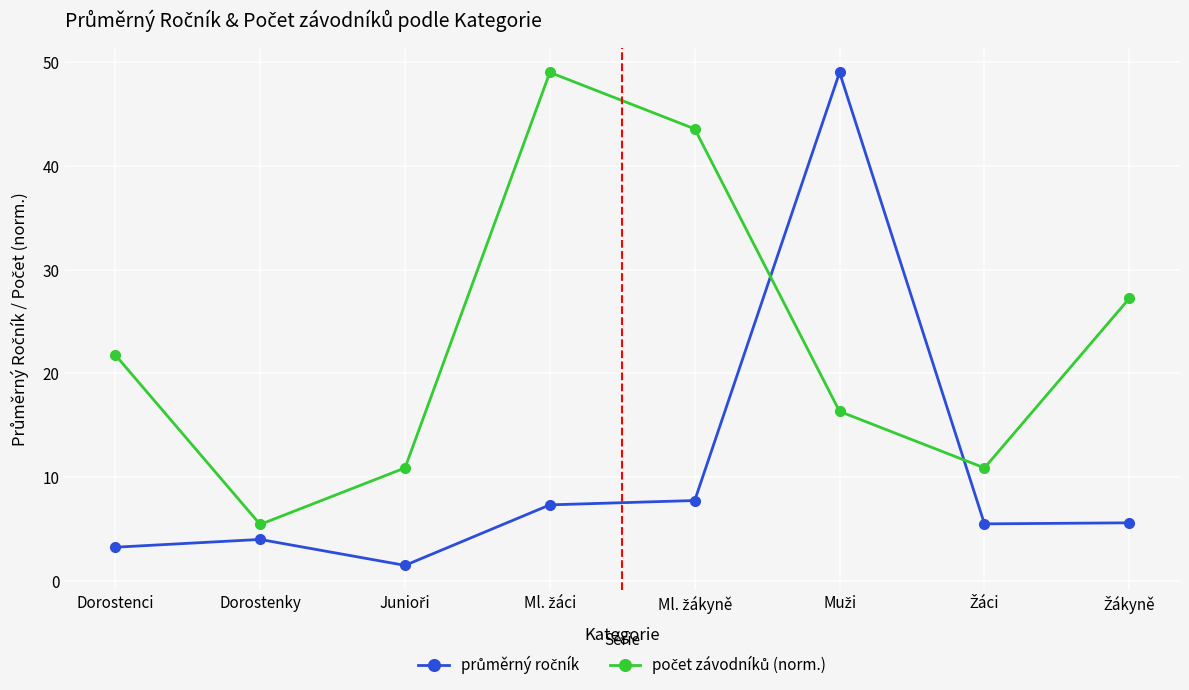

How many lines are shown in the chart?

2